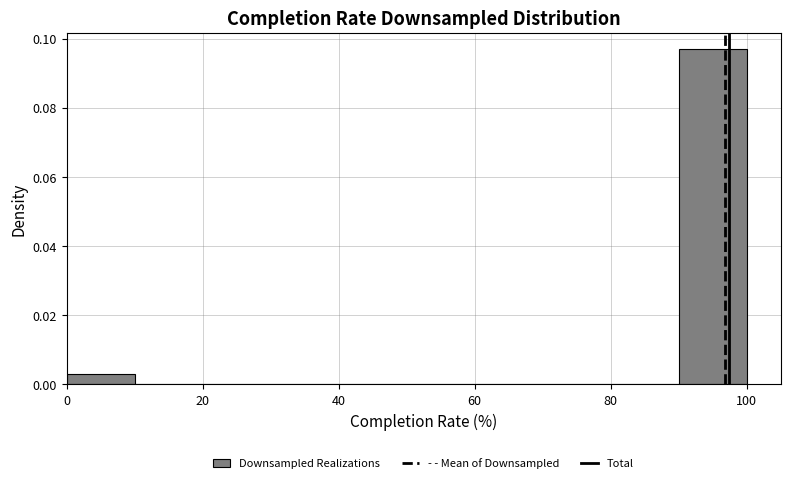

Reading left to right, transcribe this chart: for each bar, give the range it covers on the x-axis and its height. The values are not printed on the chart, so give them approximately, as read against the axis.

0 to 10: 0.004
10 to 20: 0
20 to 30: 0
30 to 40: 0
40 to 50: 0
50 to 60: 0
60 to 70: 0
70 to 80: 0
80 to 90: 0
90 to 100: 0.096